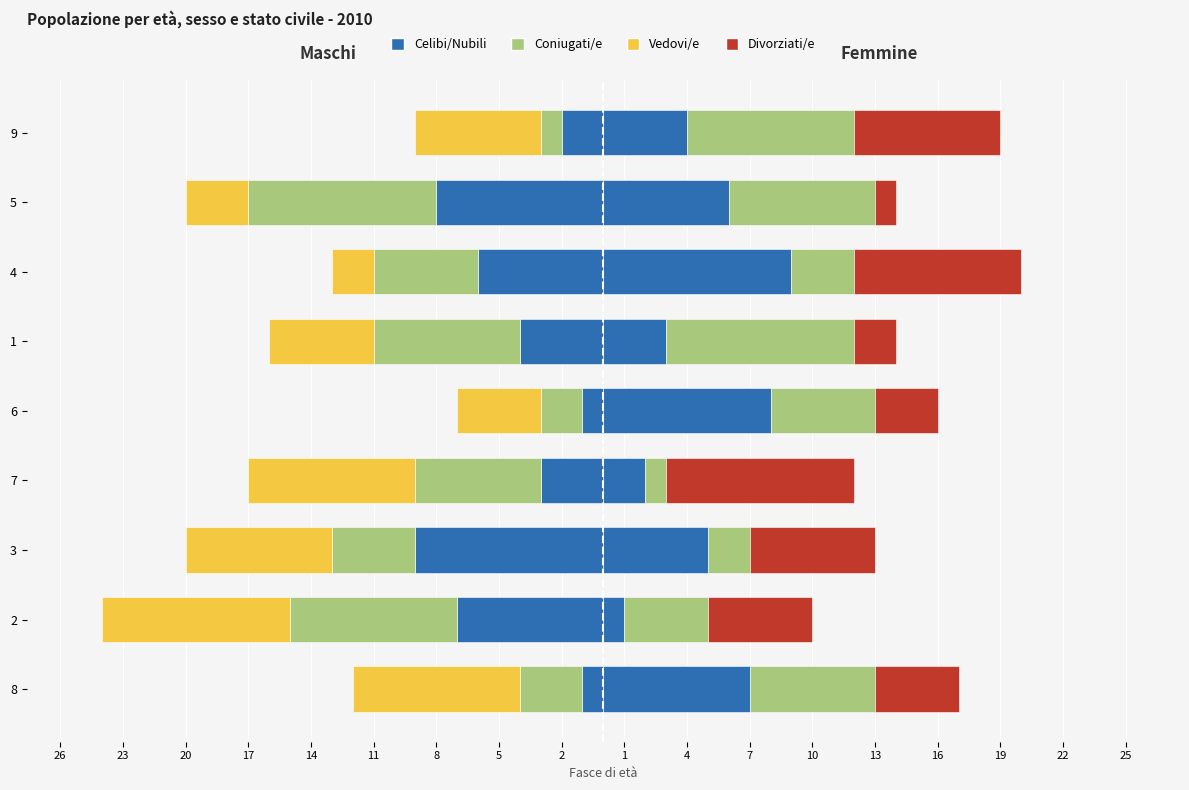

What is the value of the Celibi/Nubili bar at the 3rd from the left?

-9